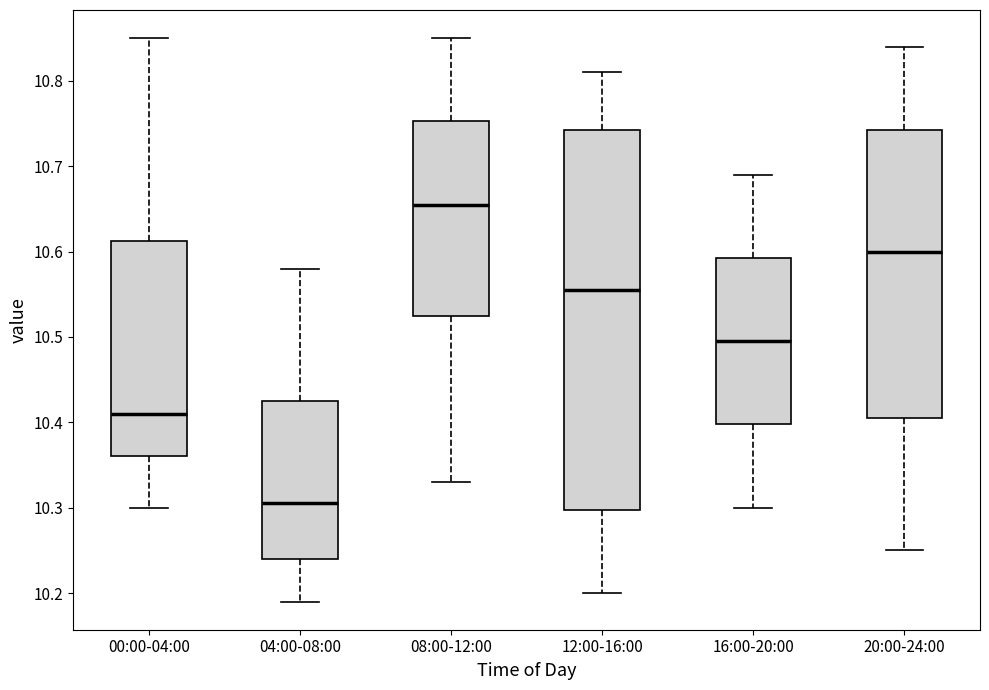

Reading left to right, transcribe this box plot: for each box, give where its median line is, the range the box spans, and where its two whiskers end, as read against the y-axis. The values are not printed on the chart, so give them approximately, as read against the axis.

00:00-04:00: median 10.41, box 10.36 to 10.61, whiskers 10.30 to 10.85
04:00-08:00: median 10.31, box 10.24 to 10.43, whiskers 10.19 to 10.58
08:00-12:00: median 10.66, box 10.53 to 10.75, whiskers 10.33 to 10.85
12:00-16:00: median 10.56, box 10.30 to 10.74, whiskers 10.20 to 10.81
16:00-20:00: median 10.50, box 10.40 to 10.59, whiskers 10.30 to 10.69
20:00-24:00: median 10.60, box 10.41 to 10.74, whiskers 10.25 to 10.84